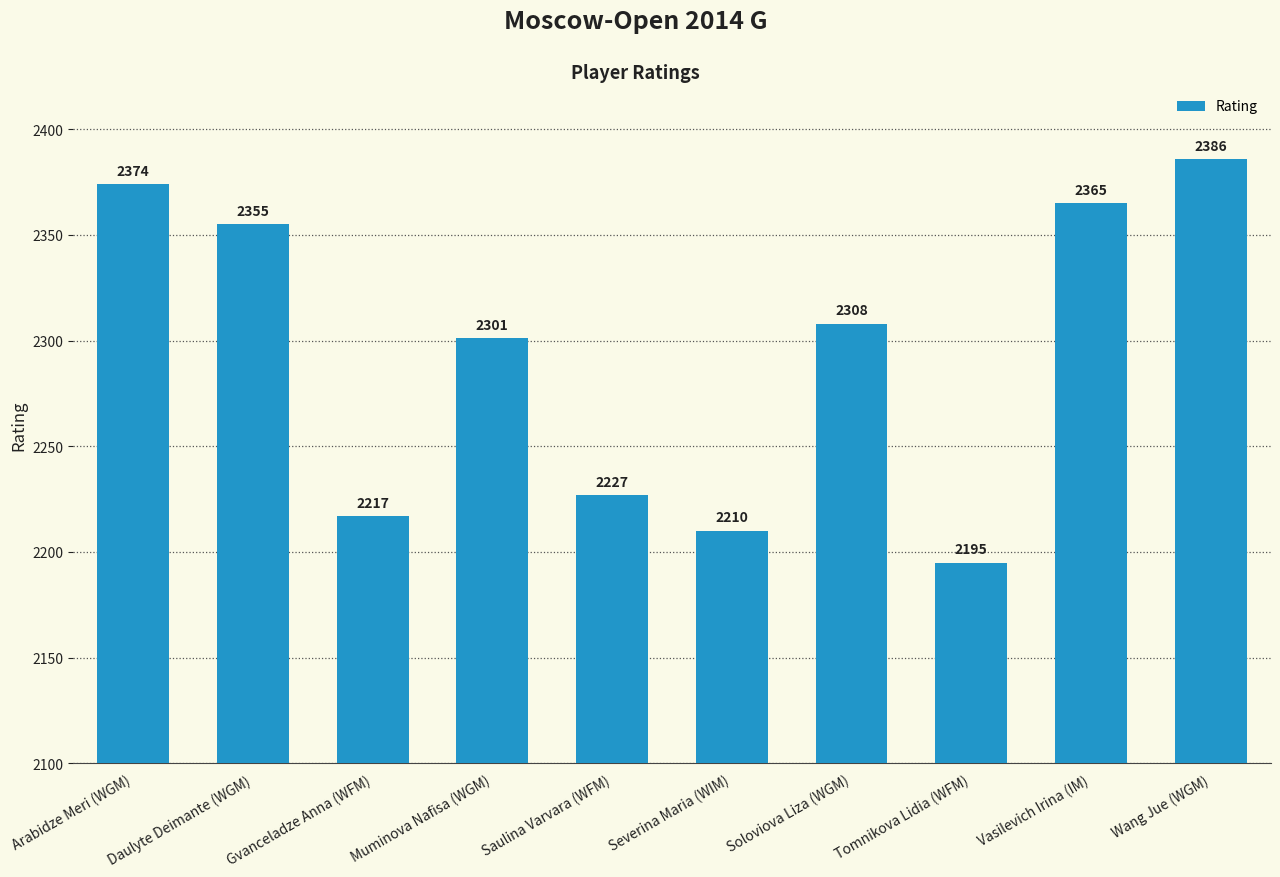

What is the sum of the values at Severina Maria (WIM) and Gvanceladze Anna (WFM)?

4427